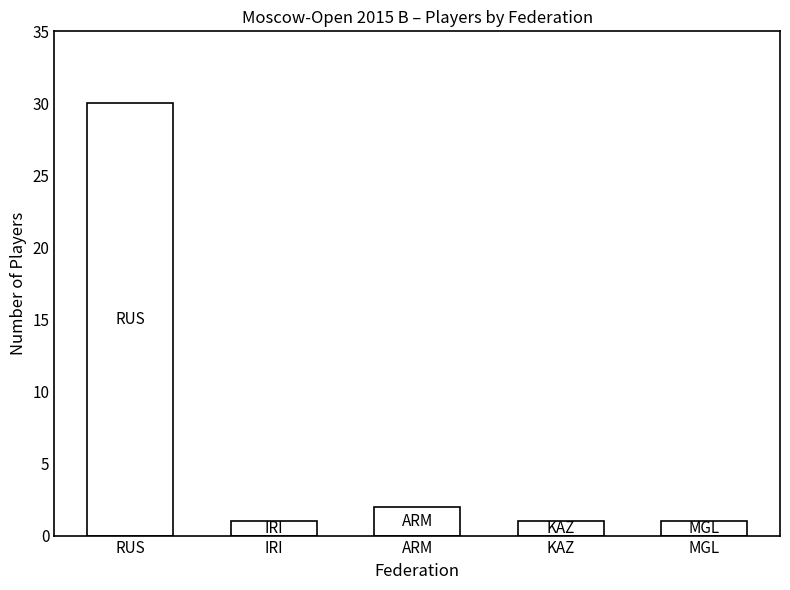

At which label is the value closest to 15?

ARM